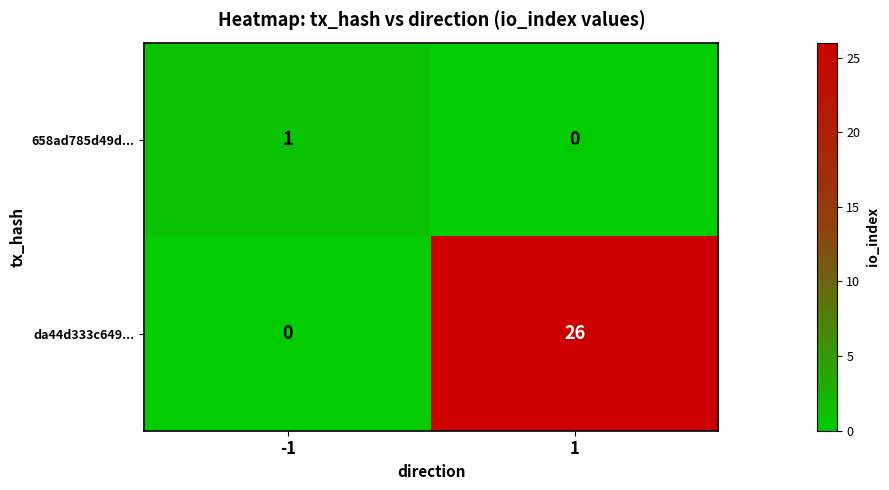

Reading left to right, list all the values displayed in this chart.

658ad785d49d...: 1	0
da44d333c649...: 0	26